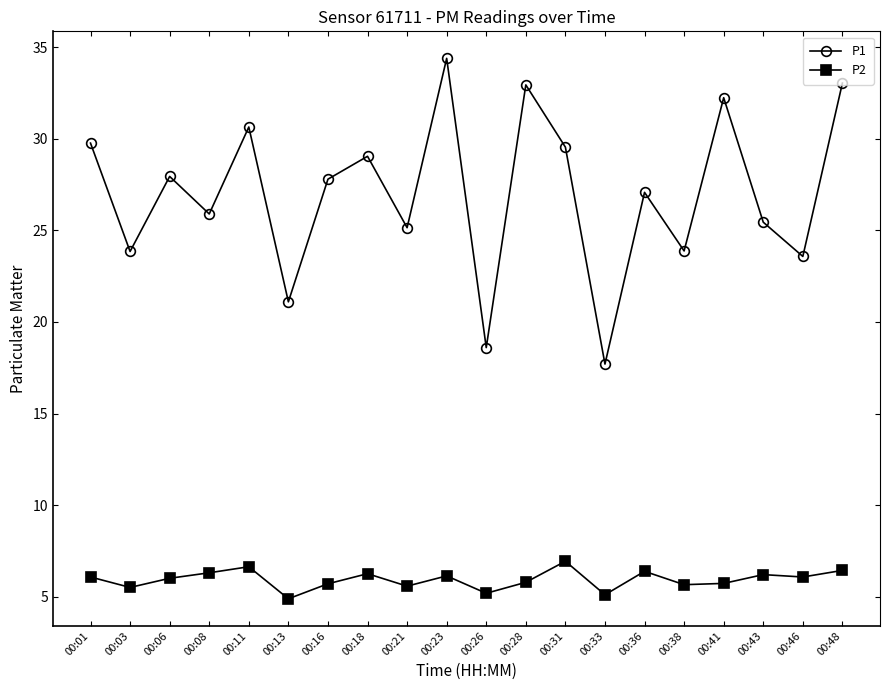

How many data points does each series have?

20